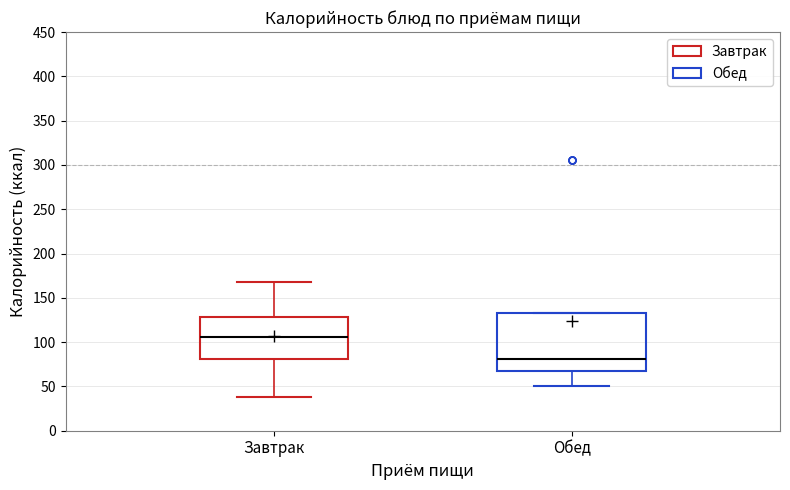

Which box's median line is the highest?

Завтрак